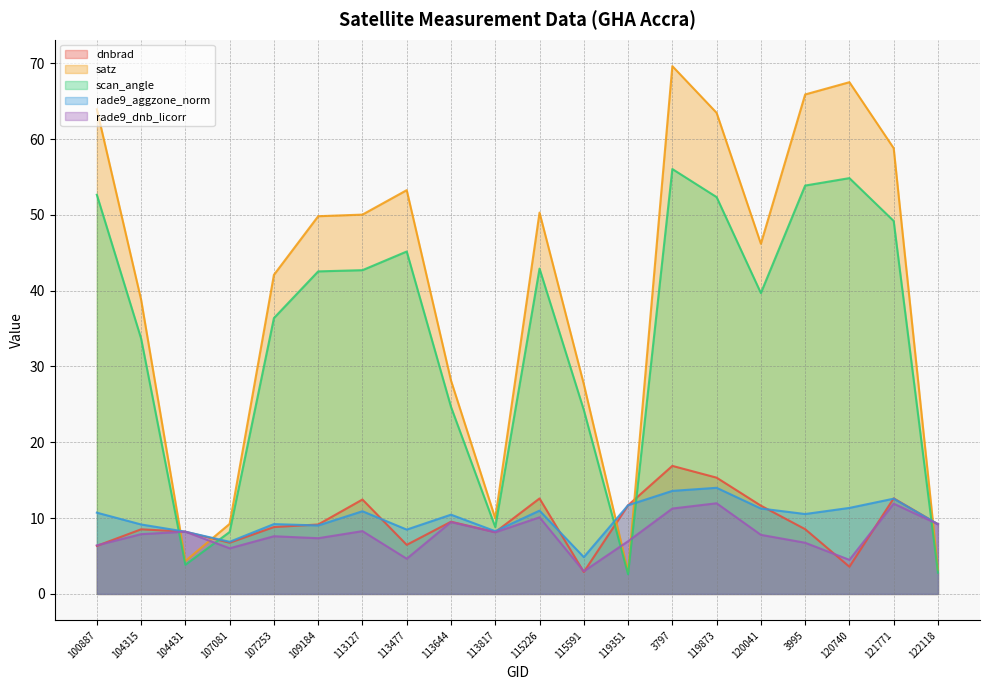

At which label does dnbrad first exceed 9?

109184